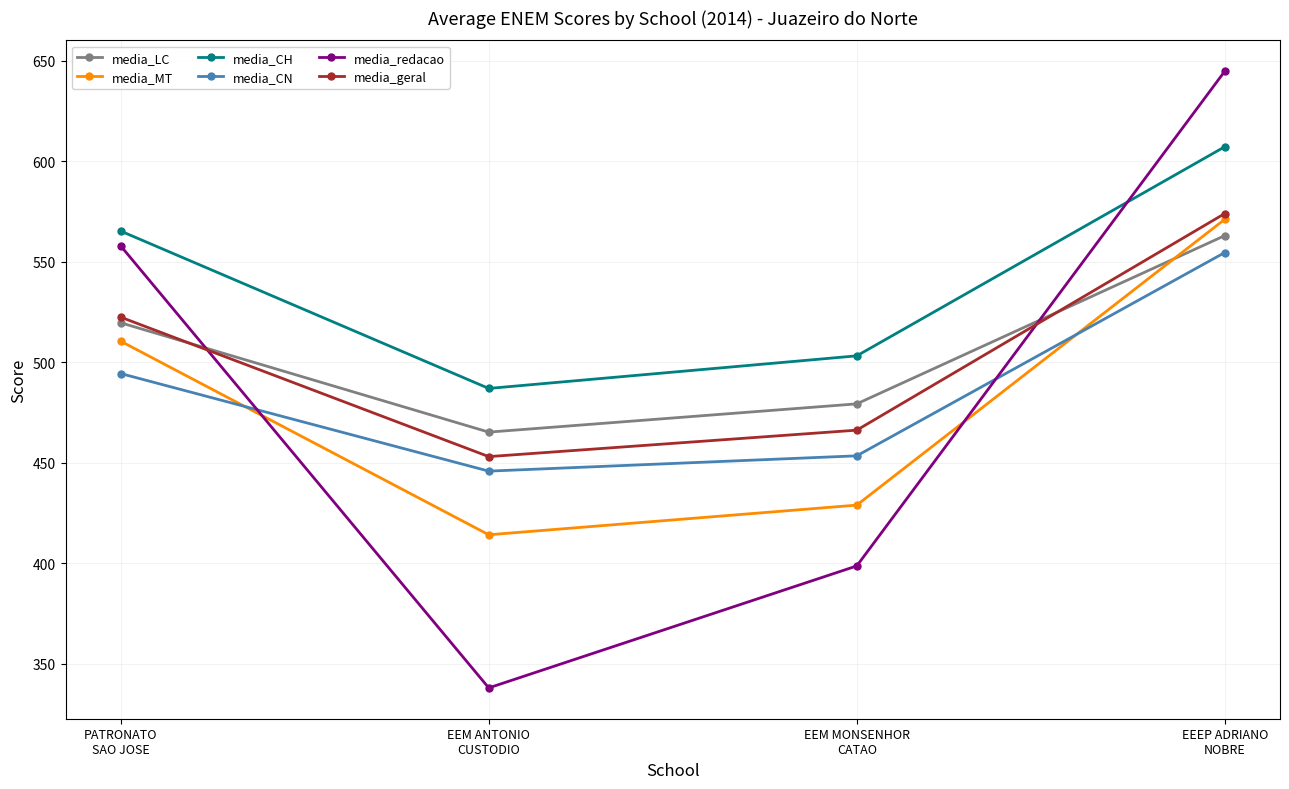

Reading right to left, list all the values displayed in this chart.

media_LC: EEEP ADRIANO
NOBRE=563.0	EEM MONSENHOR
CATAO=479.3	EEM ANTONIO
CUSTODIO=465.3	PATRONATO
SAO JOSE=519.7
media_MT: EEEP ADRIANO
NOBRE=571.1	EEM MONSENHOR
CATAO=429.0	EEM ANTONIO
CUSTODIO=414.2	PATRONATO
SAO JOSE=510.5
media_CH: EEEP ADRIANO
NOBRE=607.2	EEM MONSENHOR
CATAO=503.2	EEM ANTONIO
CUSTODIO=487.0	PATRONATO
SAO JOSE=565.3
media_CN: EEEP ADRIANO
NOBRE=554.6	EEM MONSENHOR
CATAO=453.5	EEM ANTONIO
CUSTODIO=445.9	PATRONATO
SAO JOSE=494.4
media_redacao: EEEP ADRIANO
NOBRE=644.8	EEM MONSENHOR
CATAO=398.7	EEM ANTONIO
CUSTODIO=338.1	PATRONATO
SAO JOSE=557.9
media_geral: EEEP ADRIANO
NOBRE=574.0	EEM MONSENHOR
CATAO=466.3	EEM ANTONIO
CUSTODIO=453.1	PATRONATO
SAO JOSE=522.5